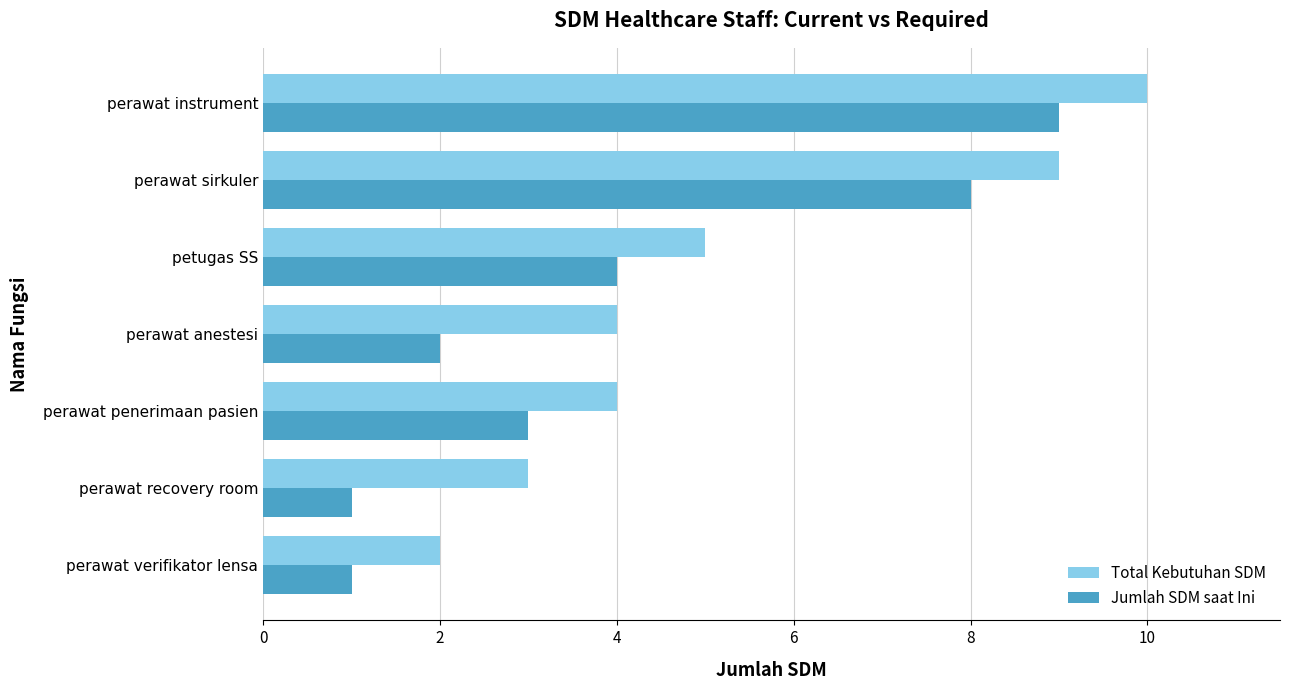

What is the difference between the maximum and minimum values in the Total Kebutuhan SDM series?

8